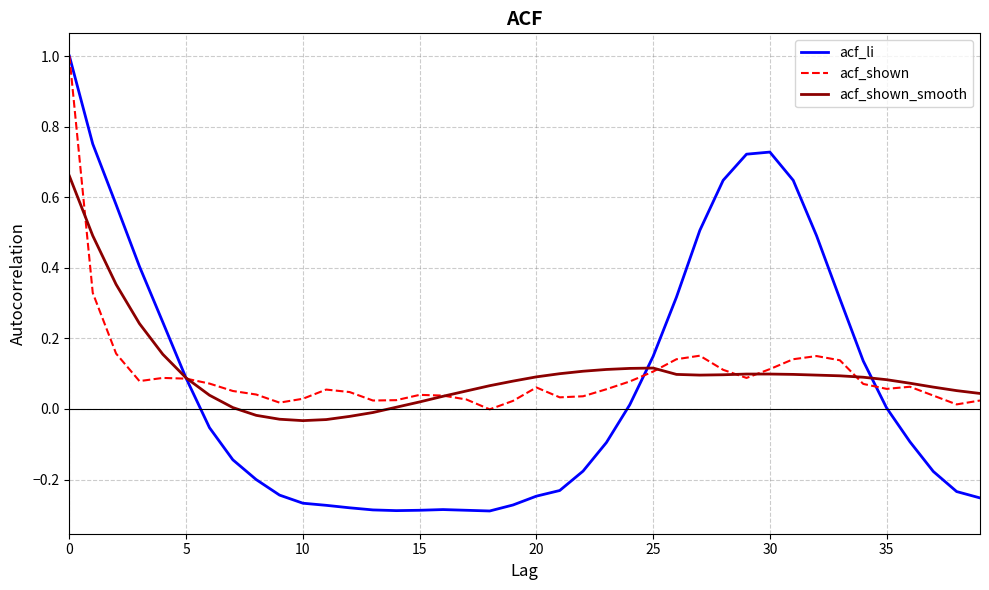

Which series has the largest range (max minus min)?

acf_li